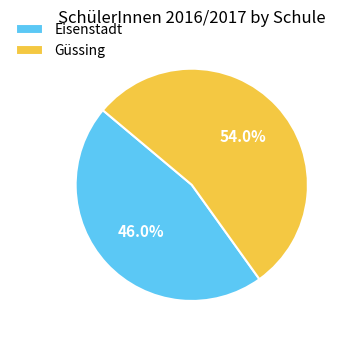

Approximately how many times larger is the value at Güssing compared to Eisenstadt?

1.2